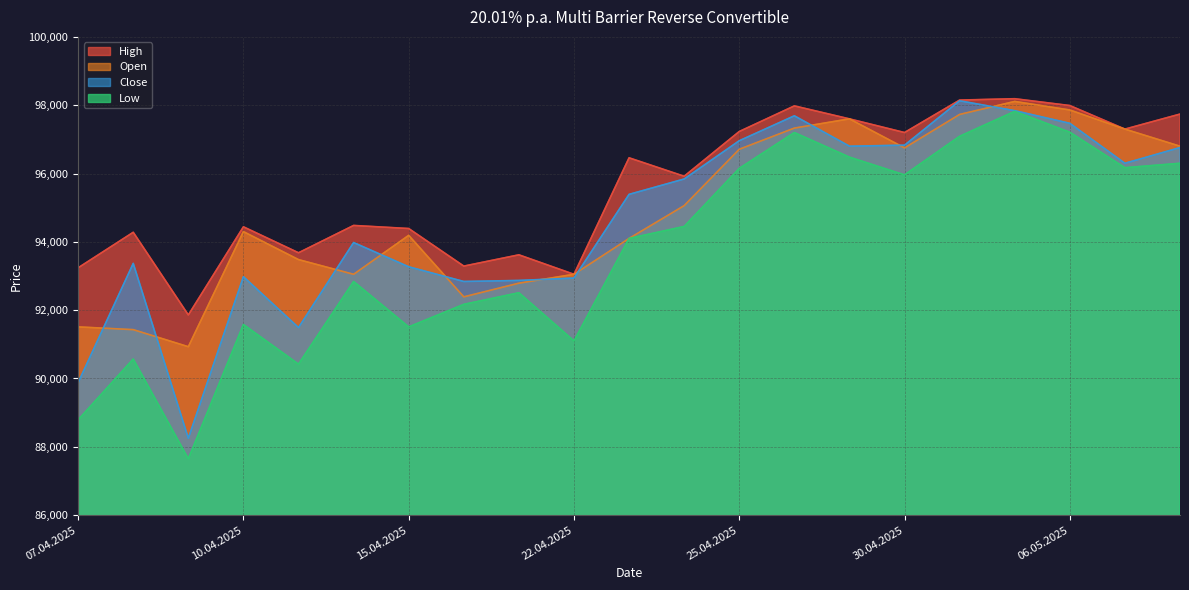

Does the chart have visible grid lines?

Yes